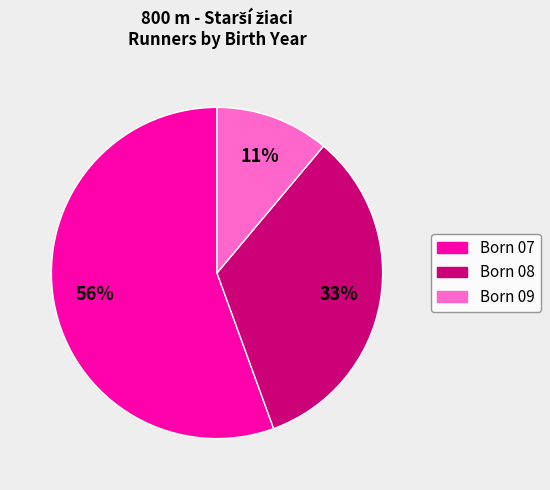

To the nearest percent, what is the average slice percentage?

33%